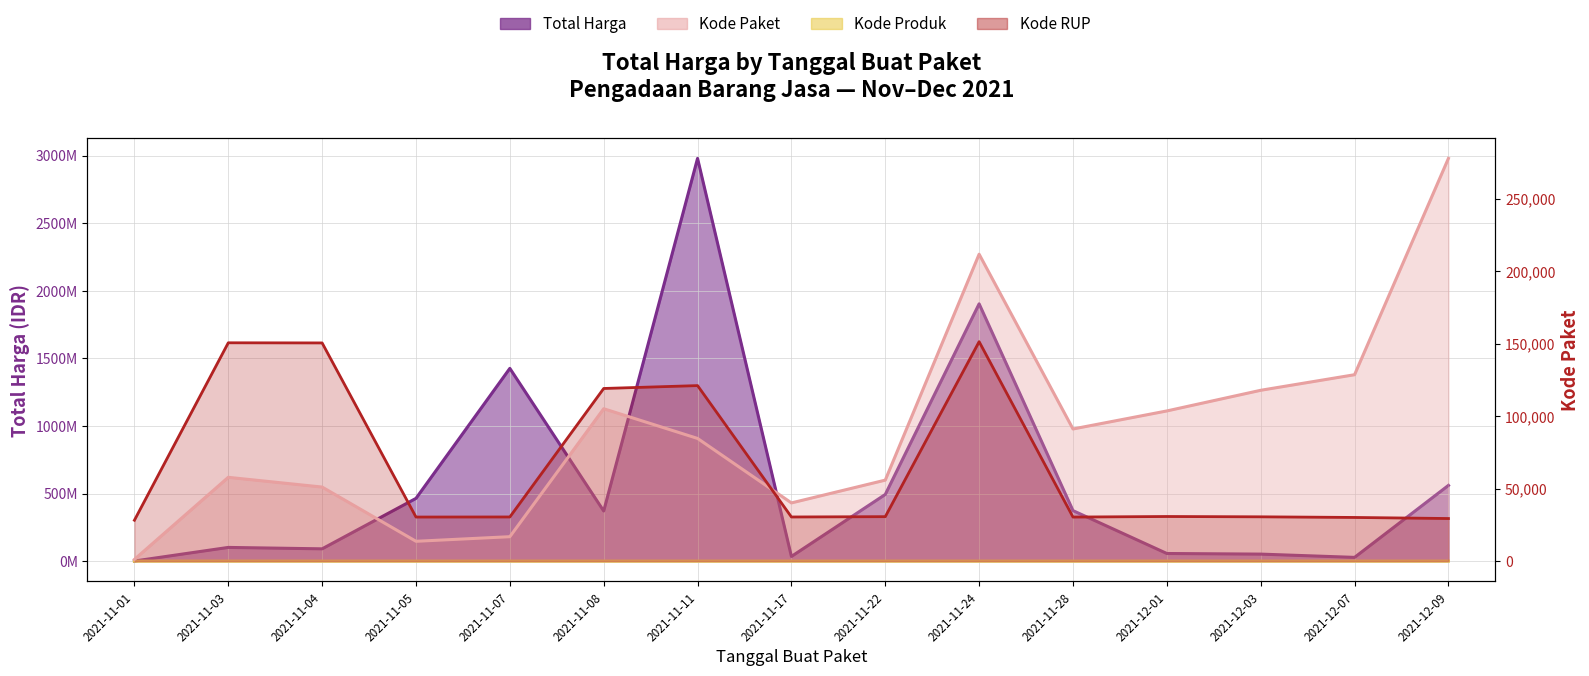

How many values in the Kode Paket series are below 84587?

7